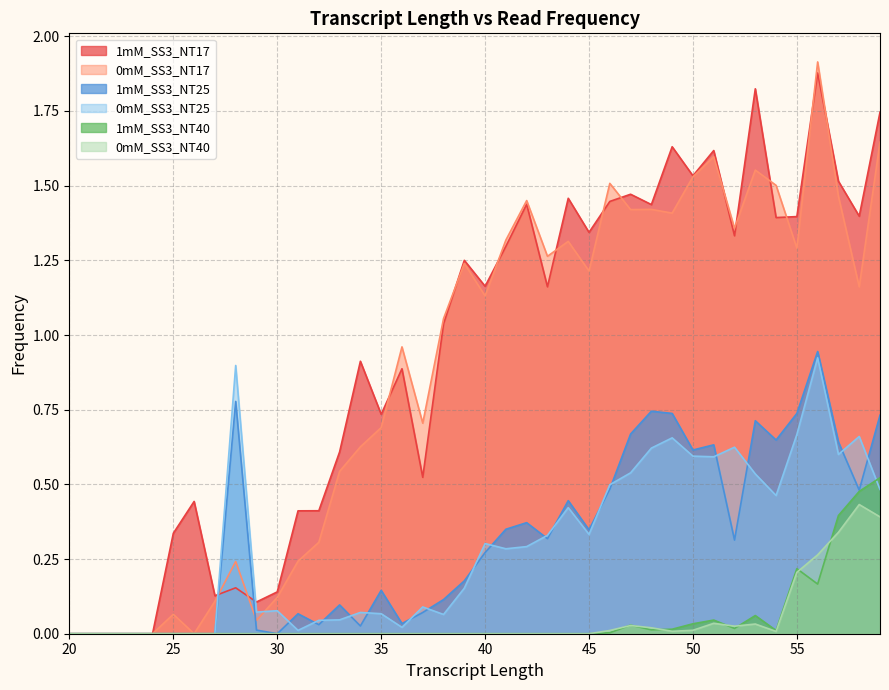

The value of 1mM_SS3_NT25 at 46 is 0.2. True or false?

False